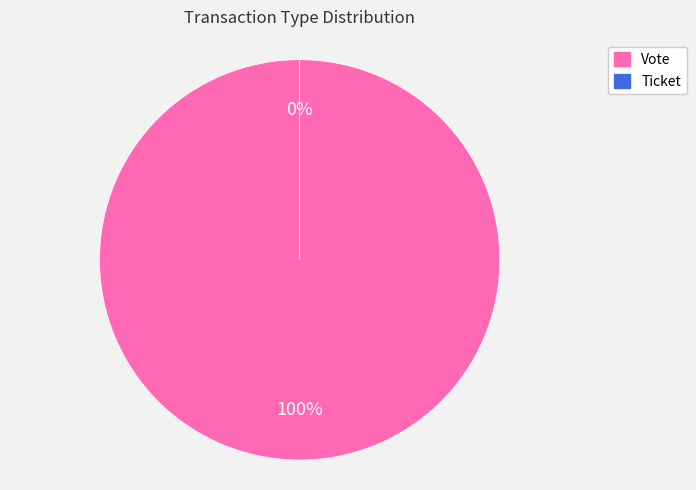

How many slices are in this pie chart?

2